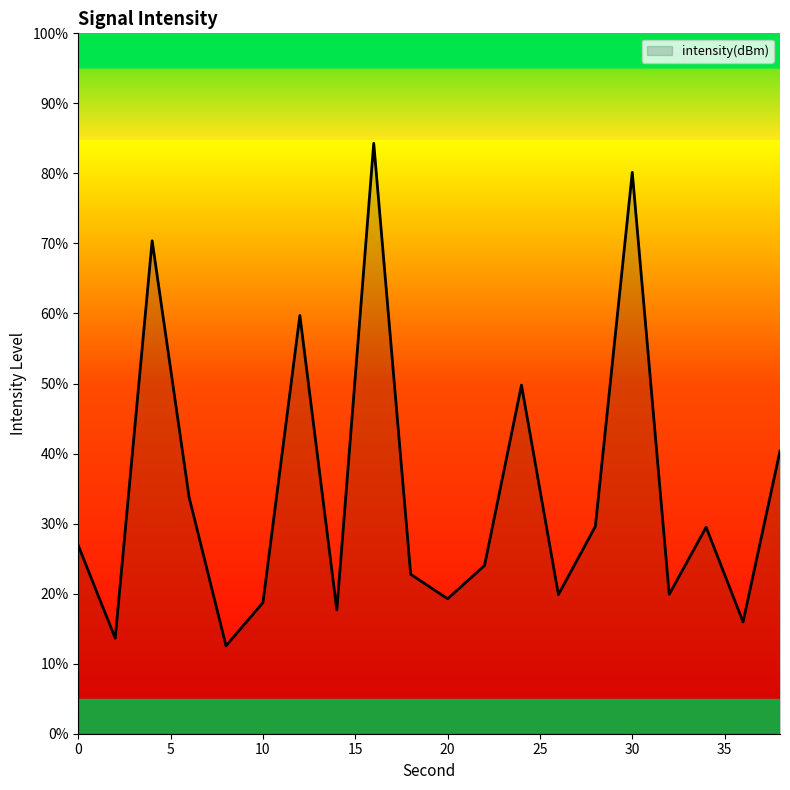

What is the maximum value shown in the chart?

84.3